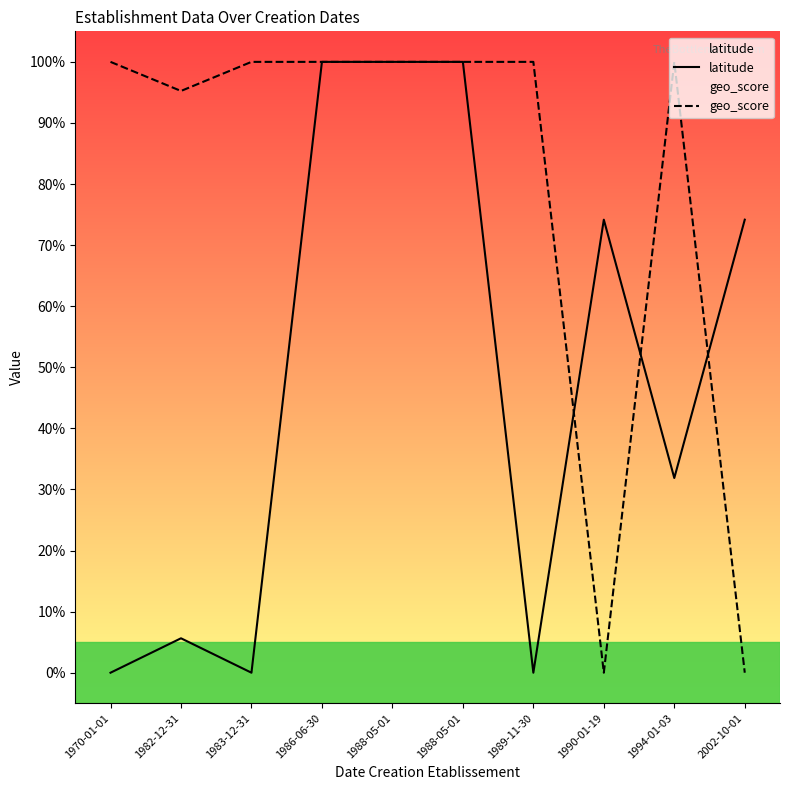

What is the total value across all series at 1988-05-01?

200.0